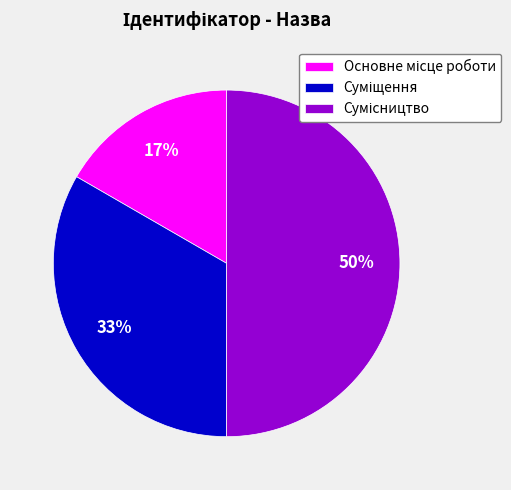

To the nearest percent, what is the difference between the largest and smallest slice percentages?

33%